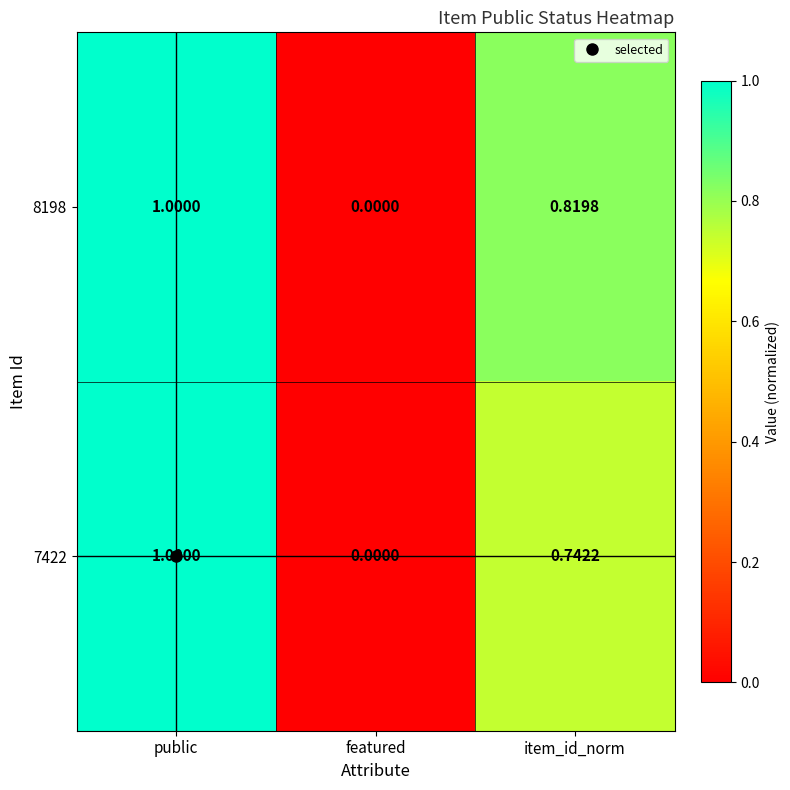

Between public and item_id_norm, which series saw the biggest shift?

7422